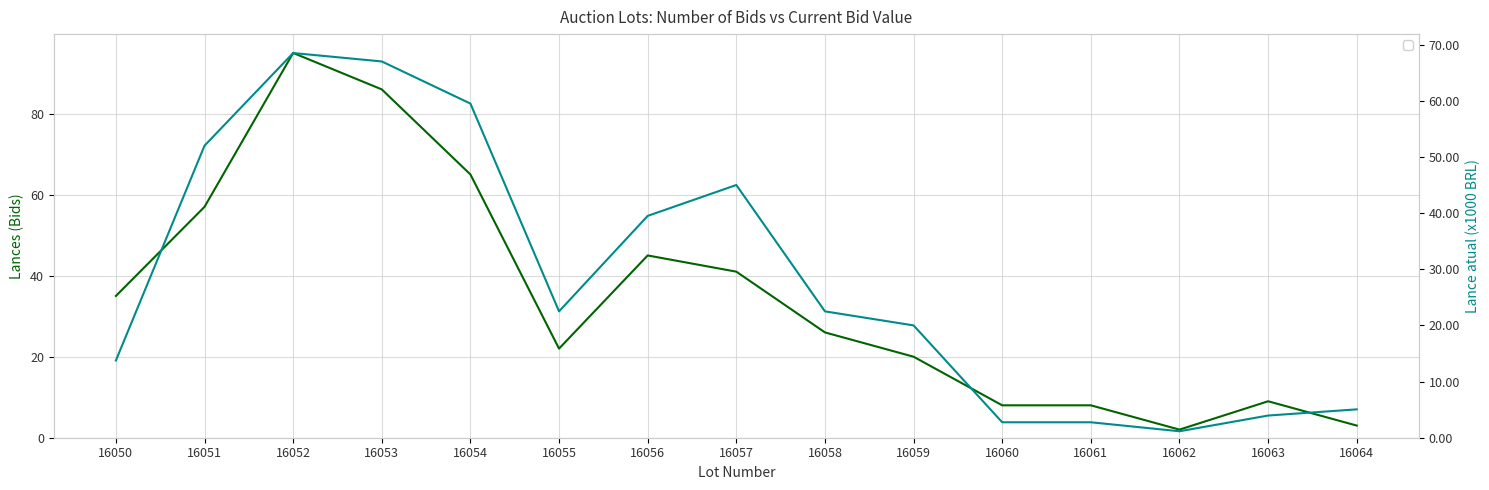

At 16061, list the series in order from largest to smallest.

Lances (Bids), Lance atual (x1000 BRL)